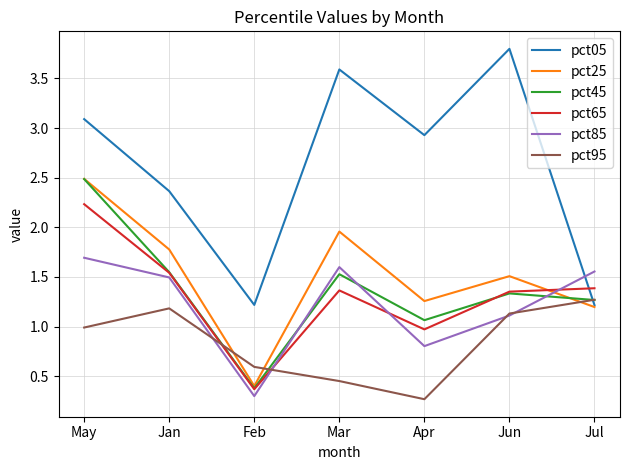

At which category does pct25 reach its first local valley?

Feb